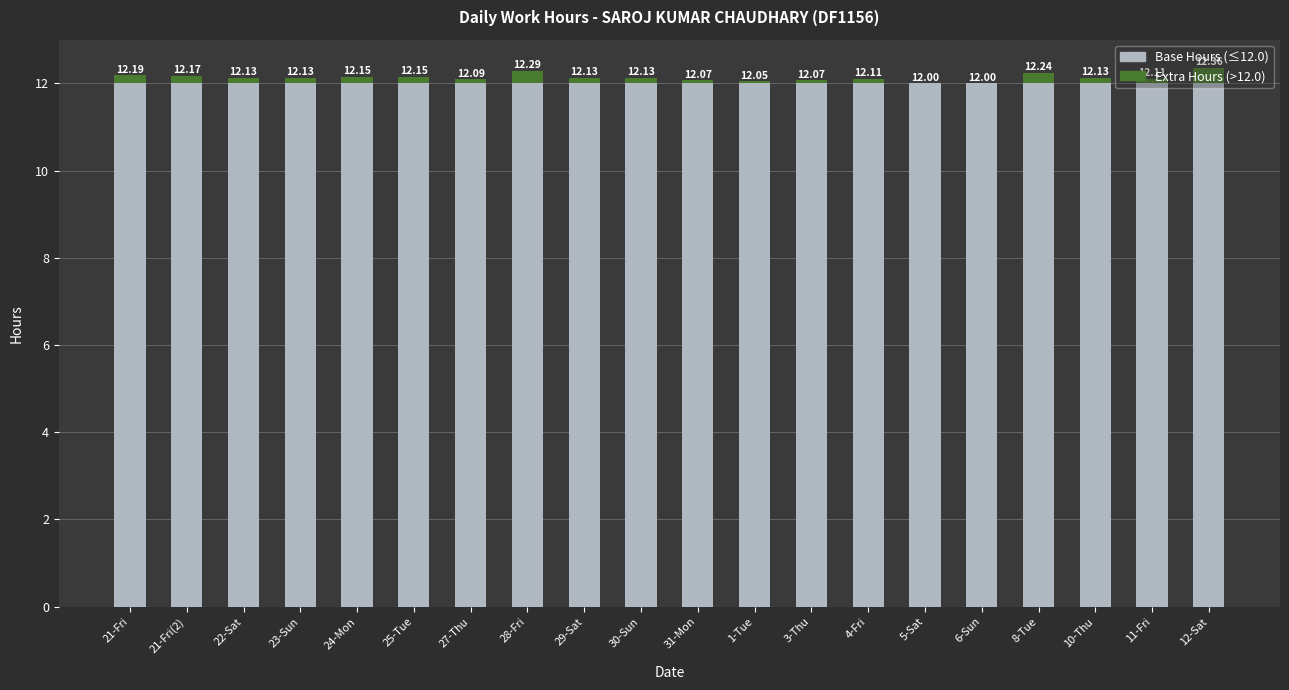

Is it true that Extra Hours equals 0.1 at 27-Thu?

False